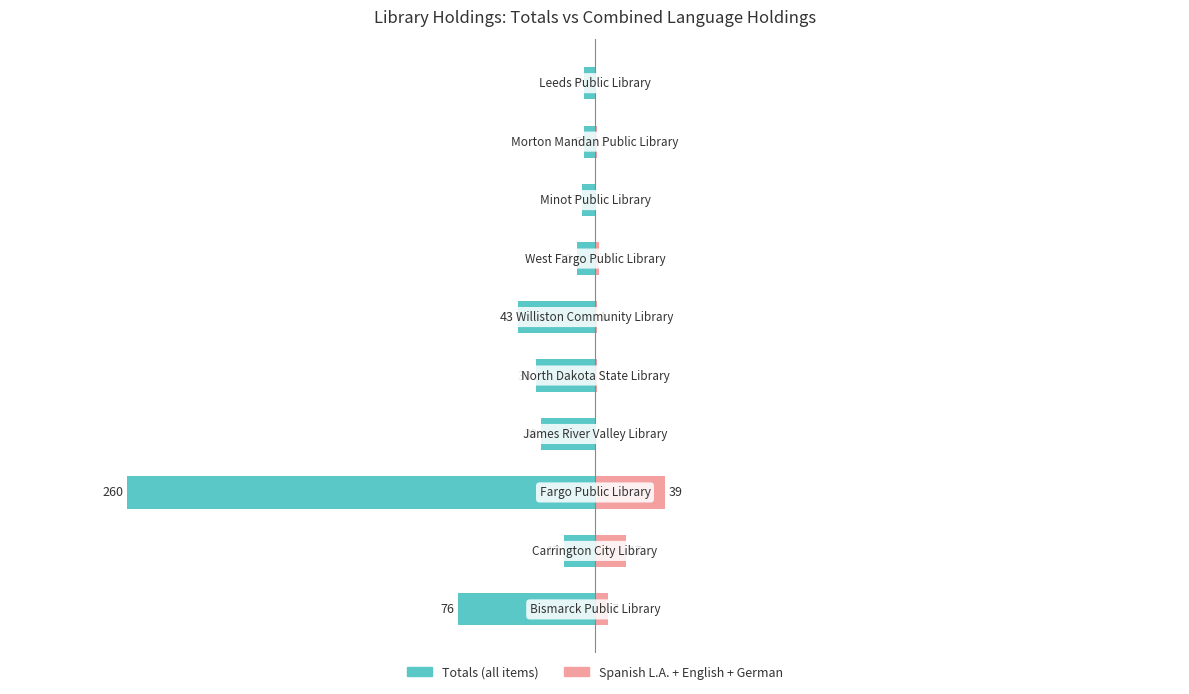

How many bars are there in total?

20